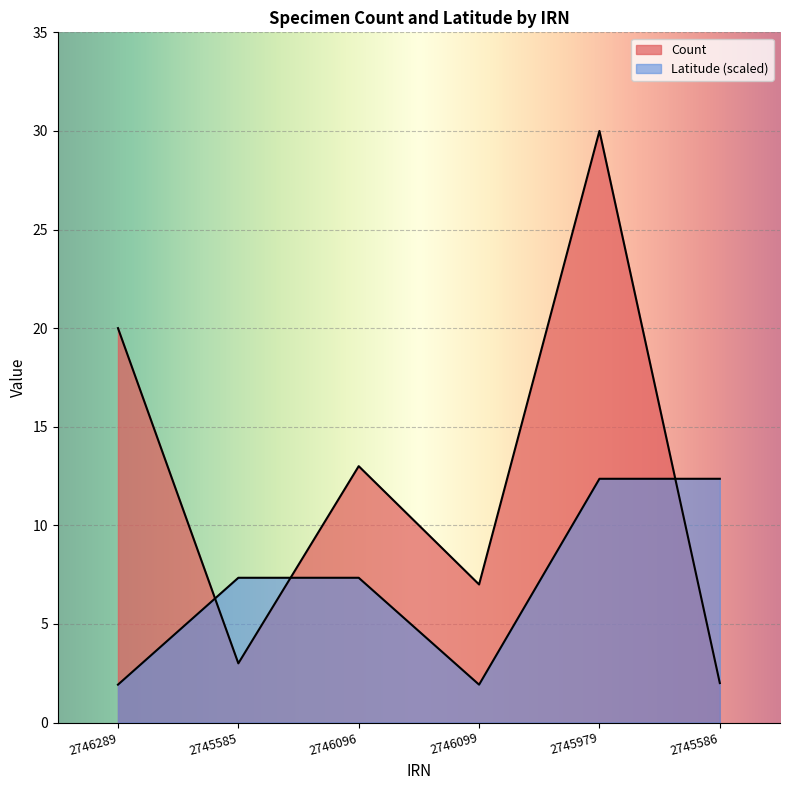

At how many categories does at least one series exceed 18?

2